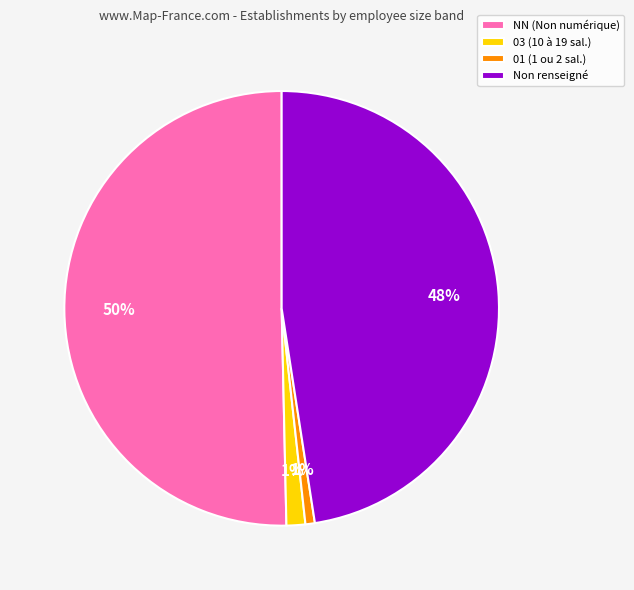

How many segments does this pie chart have?

4